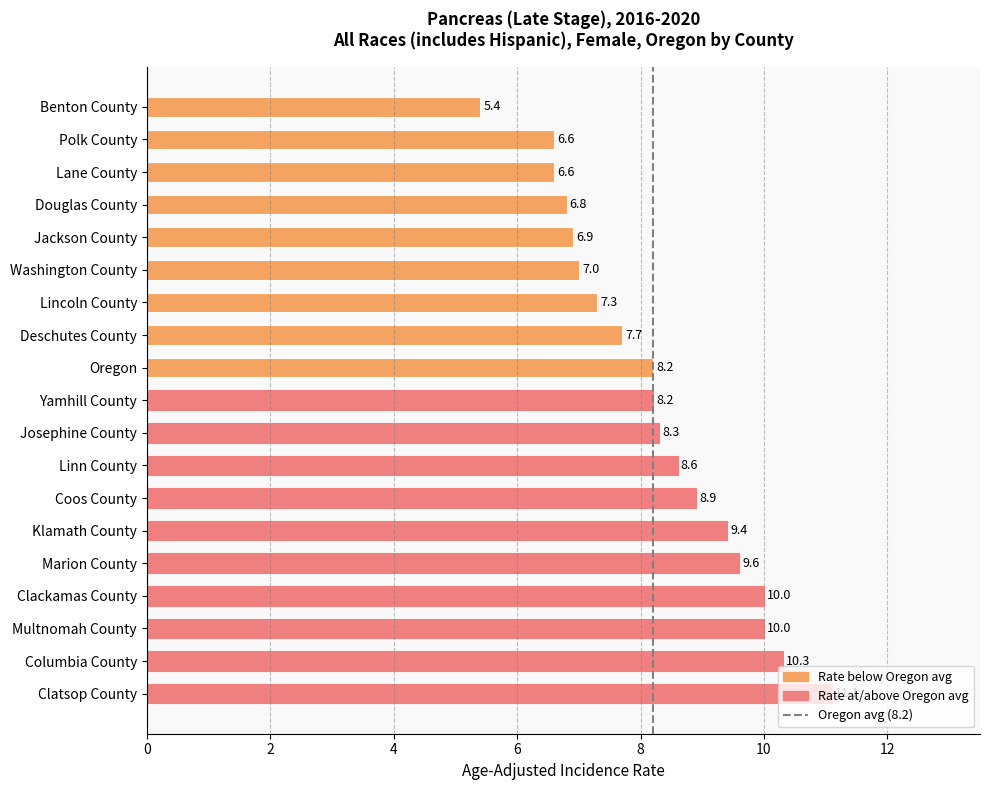

True or false: the data shows 16.3 at Marion County.

False